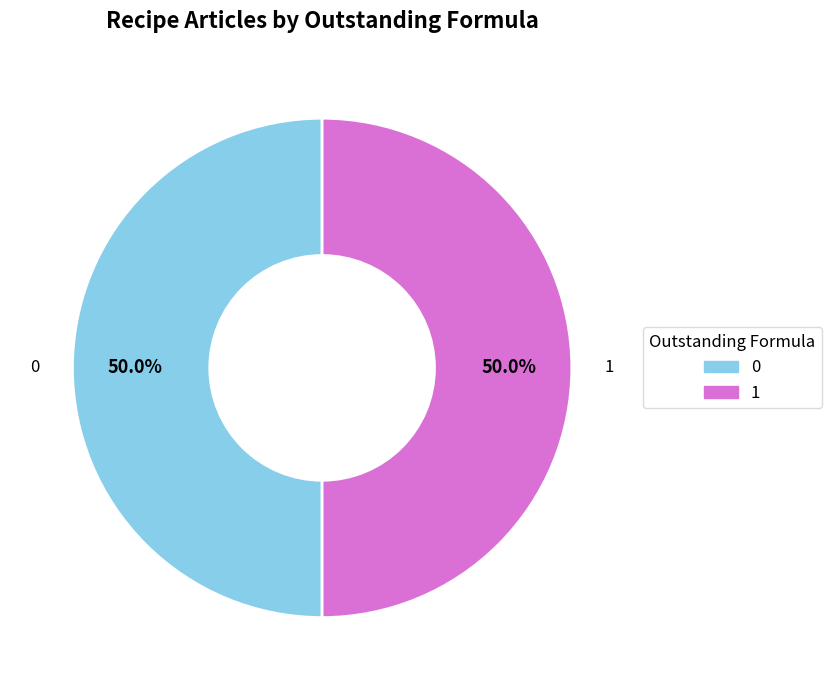

How many slices are in this pie chart?

2